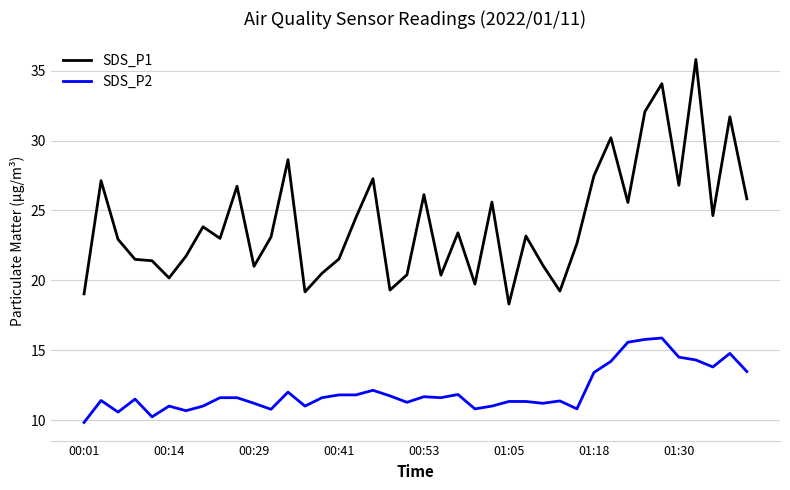

What is the minimum value shown in the chart?

9.8